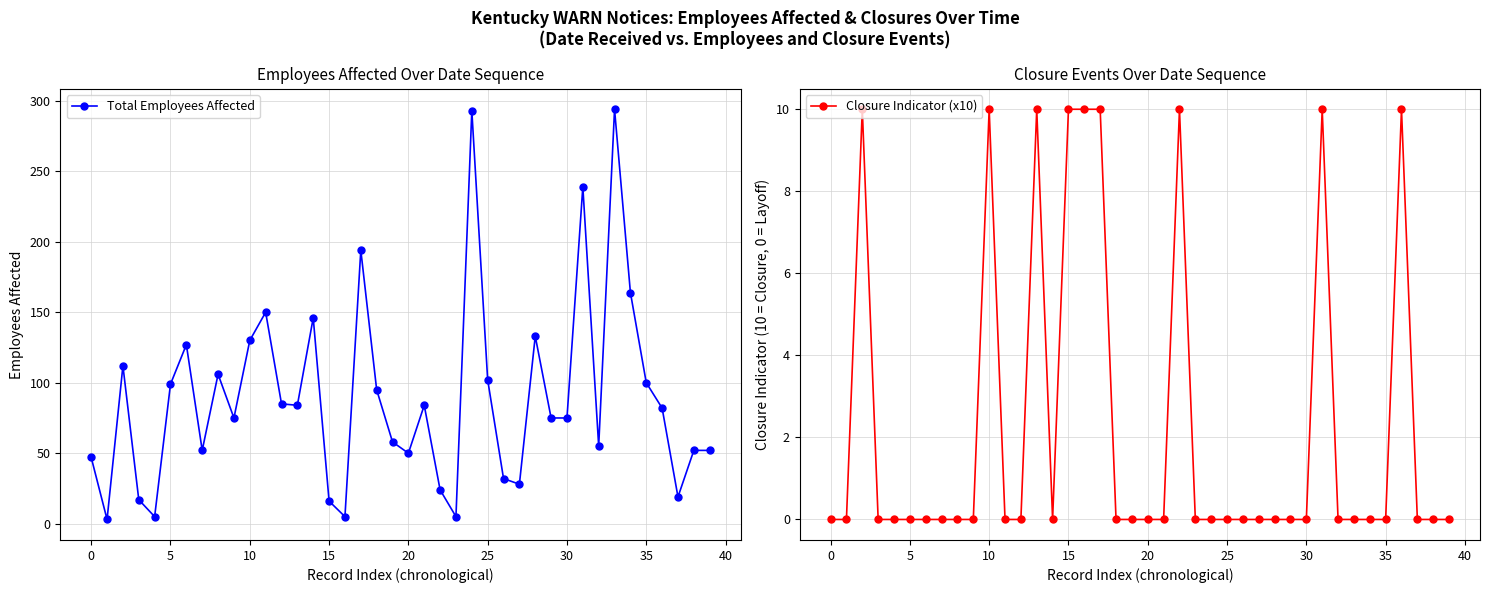

How many distinct data groups are displayed?

2